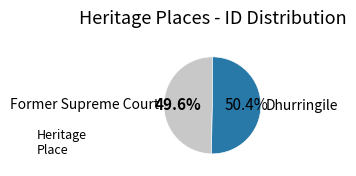

To the nearest percent, what percentage of the pie is Dhurringile?

50%